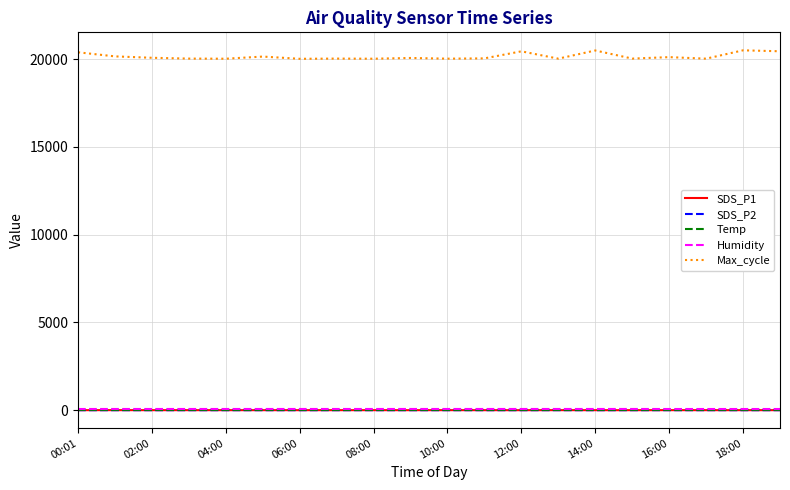

Which series has the largest range (max minus min)?

Max_cycle